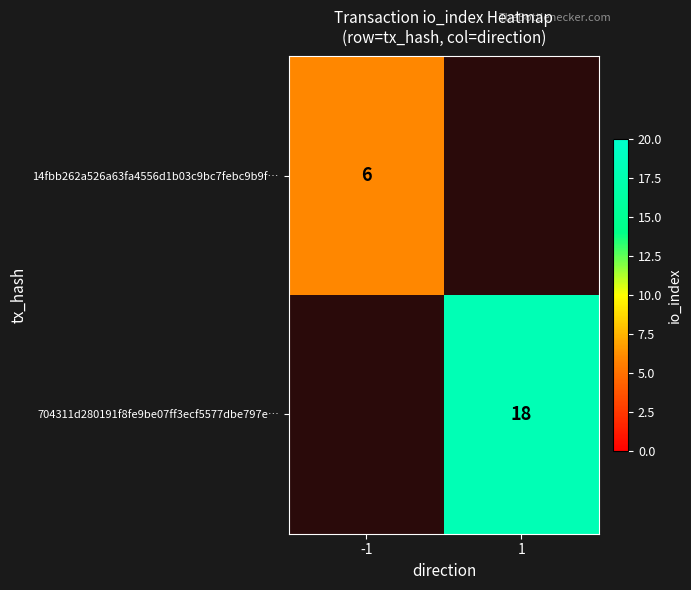

True or false: 704311d280191f8fe9be07ff3ecf5577dbe797e… has a value of 18 at 1.

True